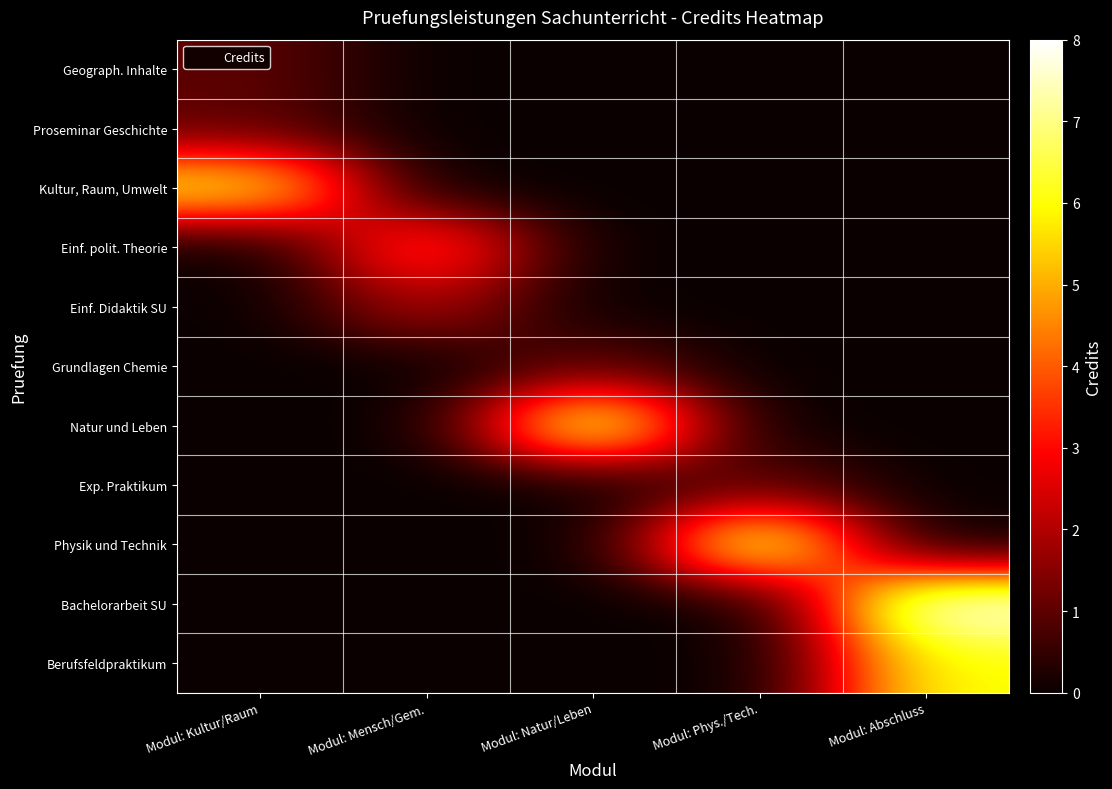

At how many categories does at least one series exceed 3?

5